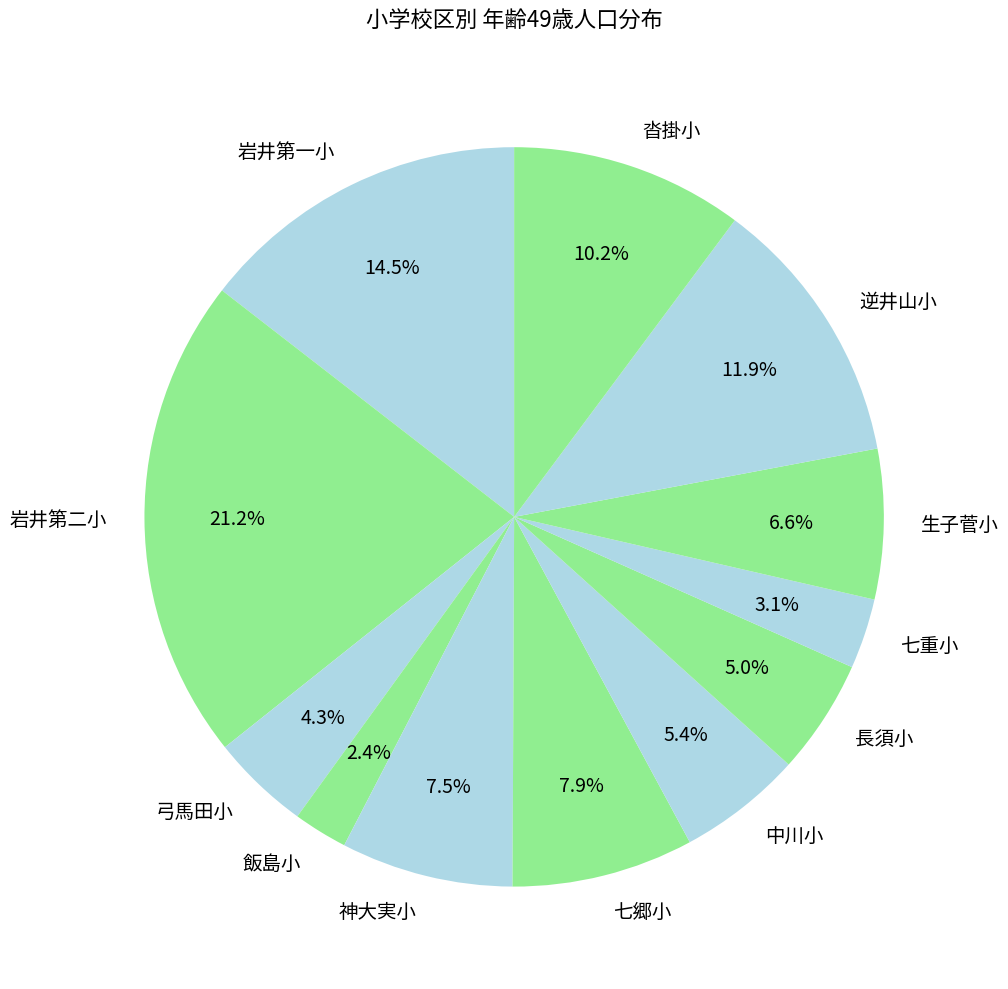

What portion of the pie excludes 弓馬田小?

95.7%